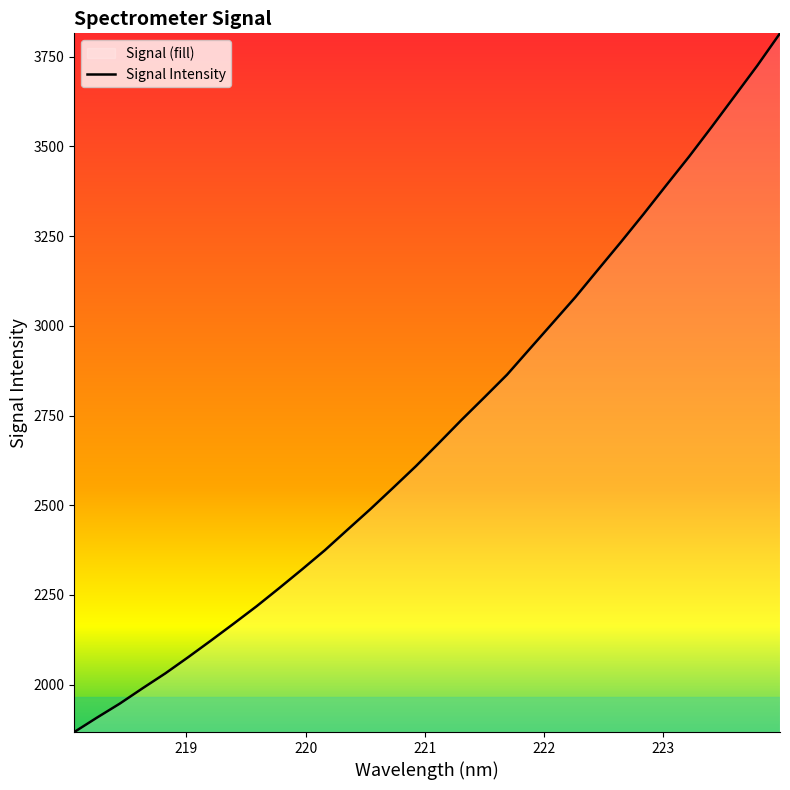

What is the difference between the maximum and minimum values?

1947.3